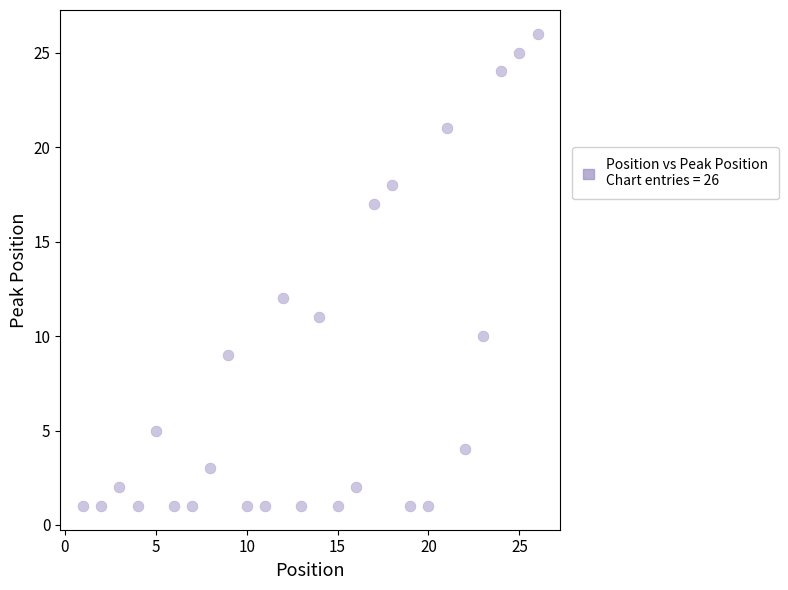

What Y value in the scatter plot is closest to 13?

12